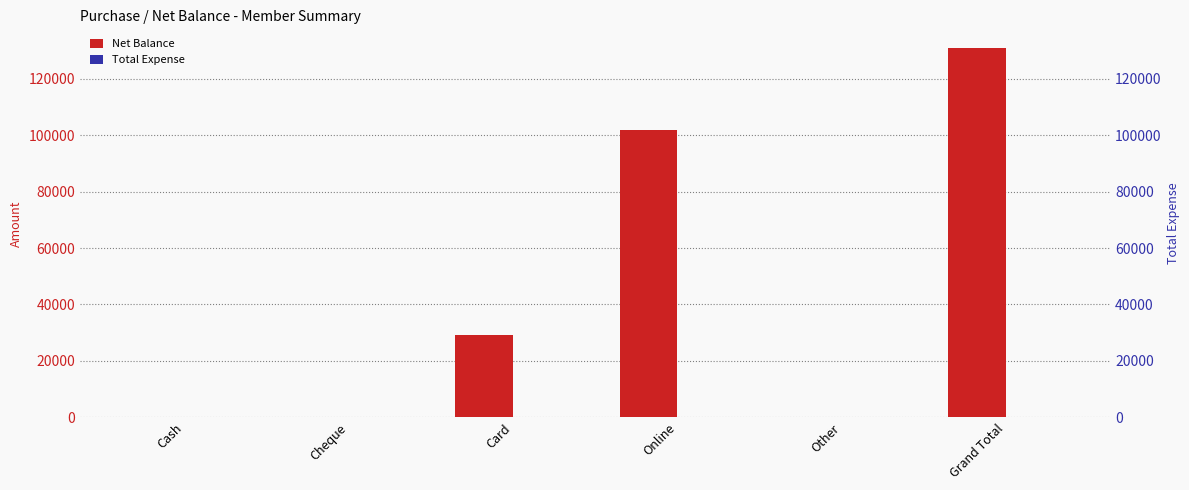

Are the bars horizontal?

No